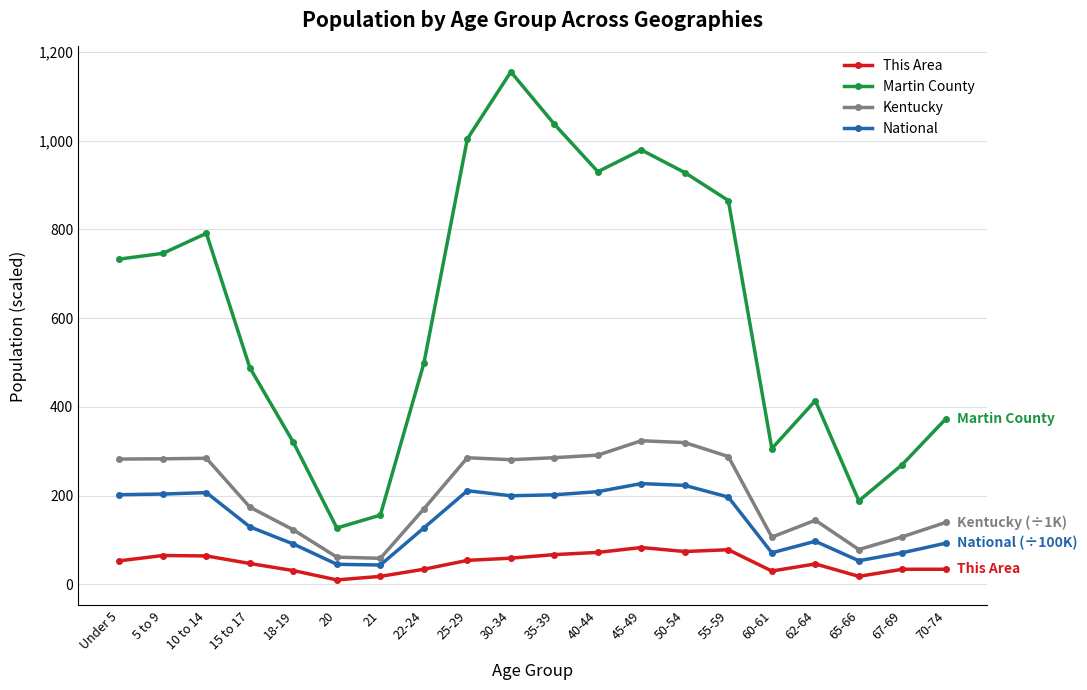

Which series has the widest spread of values?

Martin County